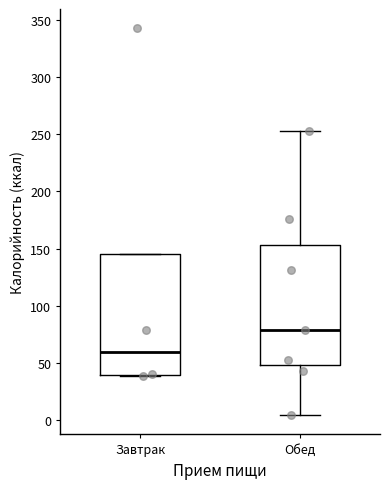

Reading left to right, read every box against the y-axis: the position of its median line, the range the box covers, and the ends of its whiskers. The values are not printed on the chart, so give them approximately, as read against the axis.

Завтрак: median 60, box 40 to 145, whiskers 40 to 145
Обед: median 80, box 50 to 155, whiskers 5 to 255